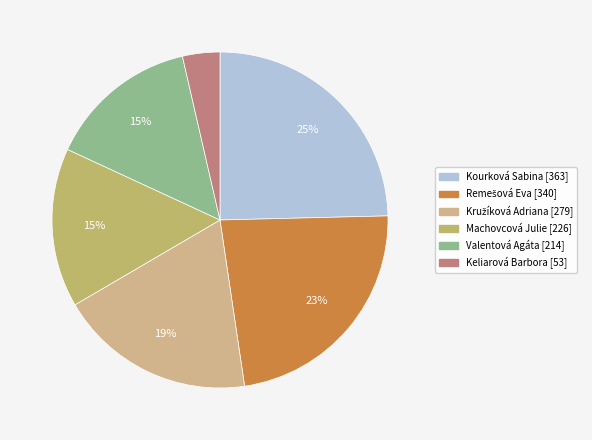

Is the sum of Kružíková Adriana and Valentová Agáta greater than half?

No